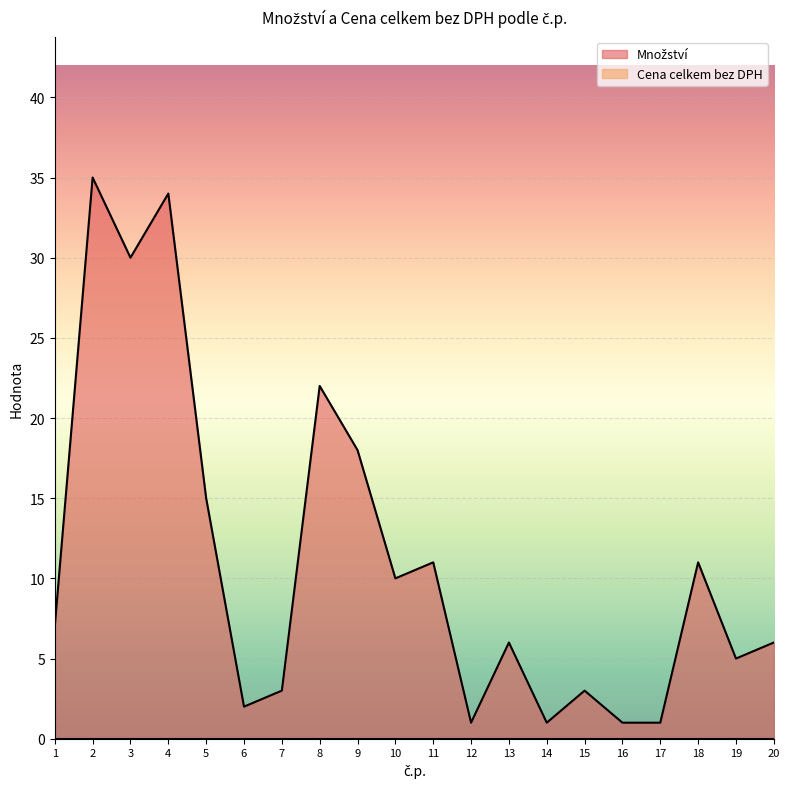

How many data points are less than 7?

10